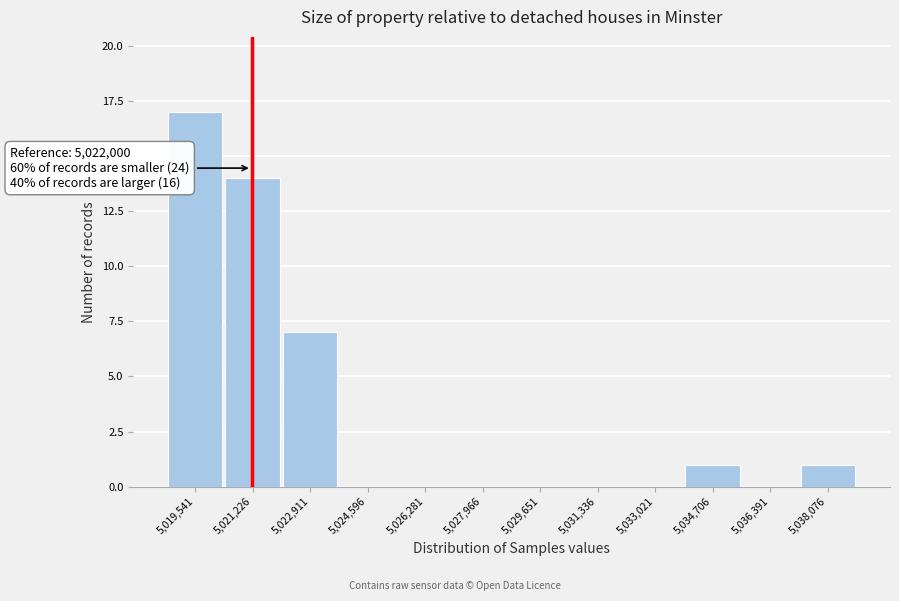

Reading left to right, extract all data points from this chart.

5,019,541=17	5,021,226=14	5,022,911=7	5,024,596=0	5,026,281=0	5,027,966=0	5,029,651=0	5,031,336=0	5,033,021=0	5,034,706=1	5,036,391=0	5,038,076=1